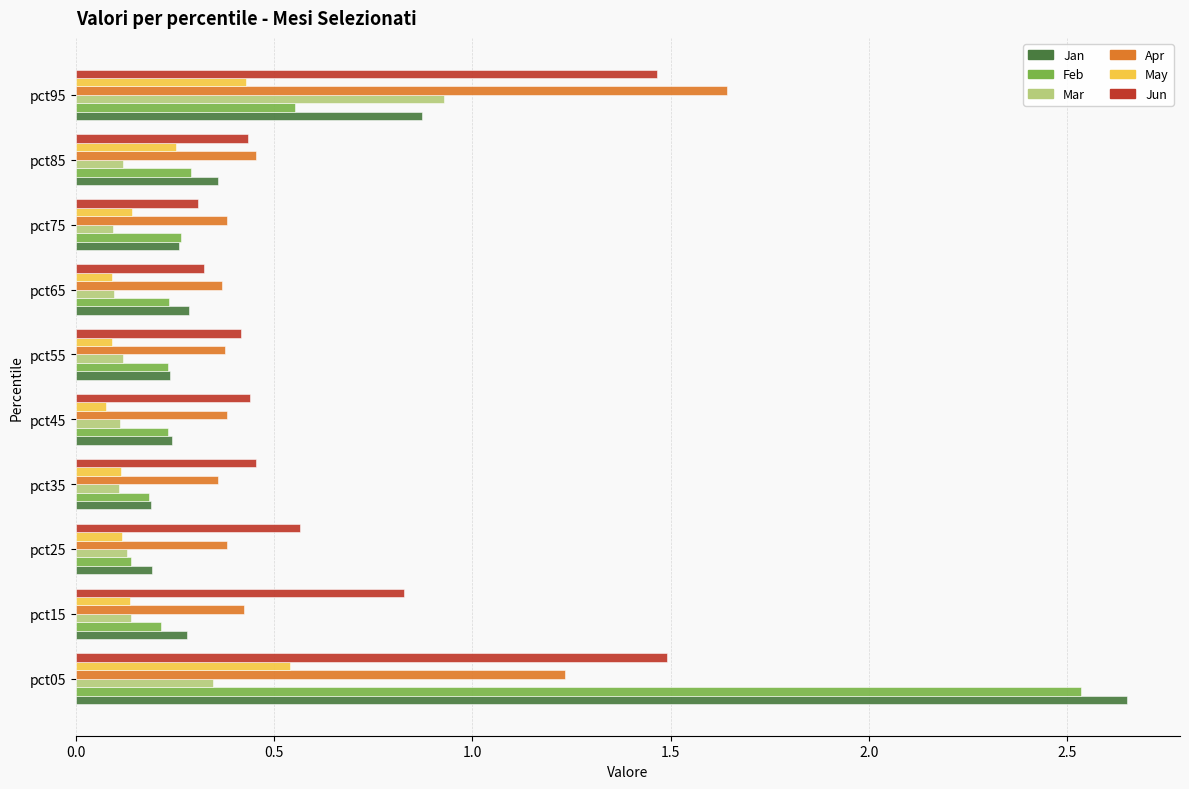

Which series has the largest range (max minus min)?

Jan